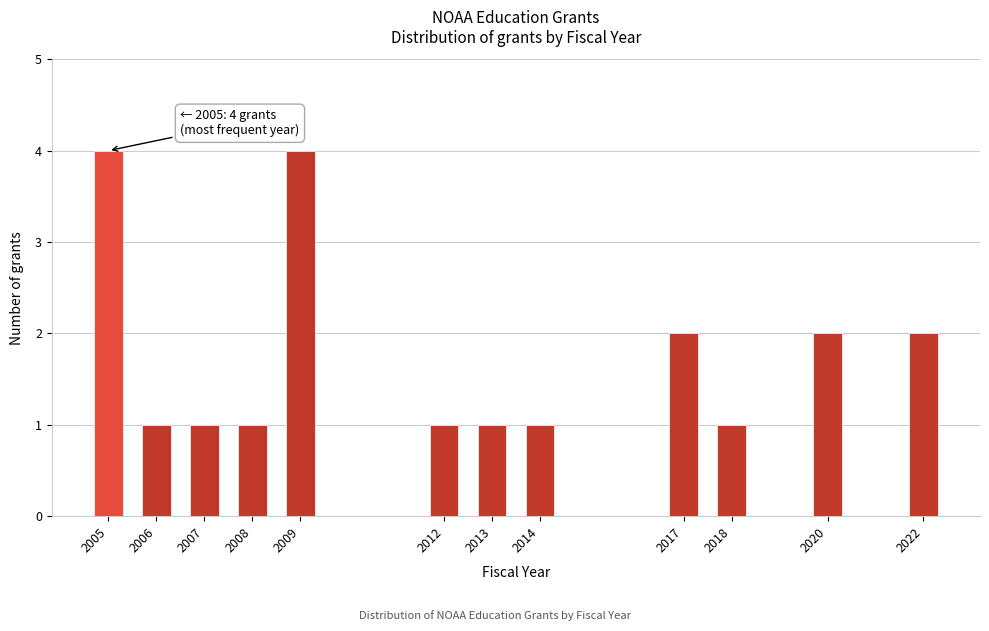

Reading right to left, what are all the values shown in this chart?

2	2	1	2	1	1	1	4	1	1	1	4